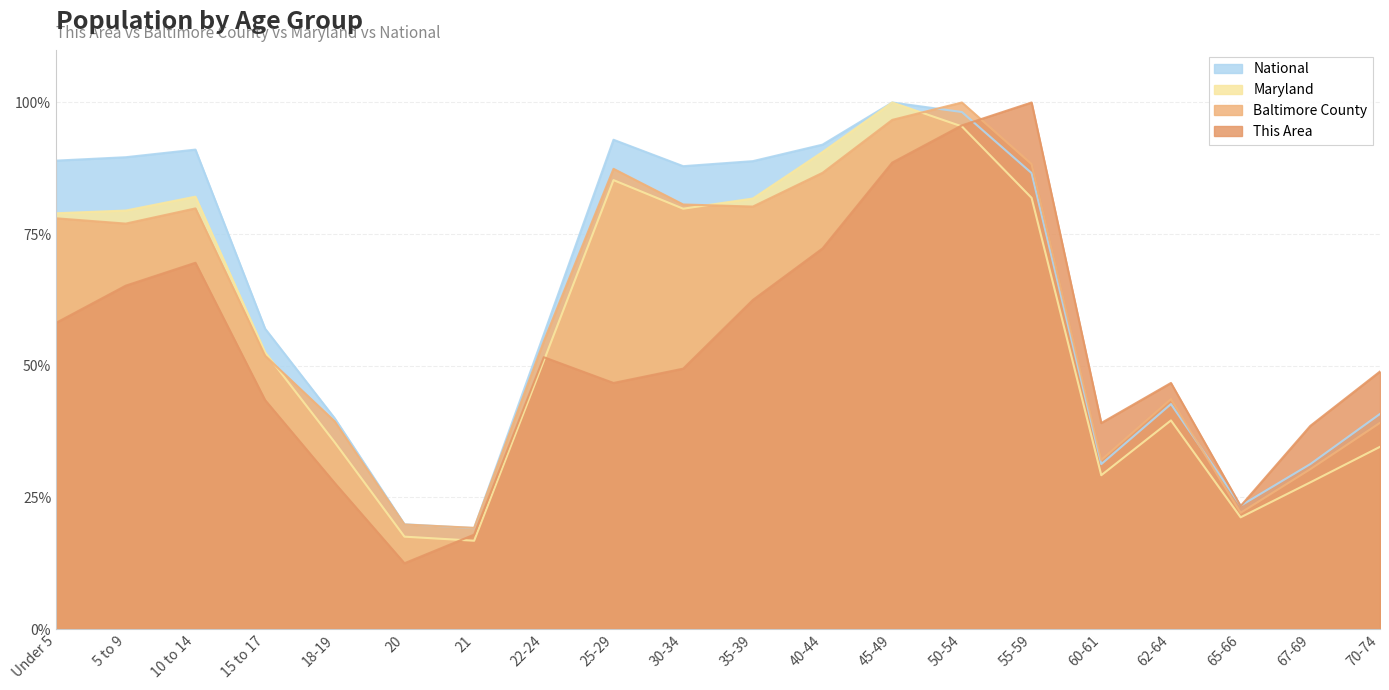

Is the value of Baltimore County at 40-44 greater than the value of This Area at 40-44?

Yes